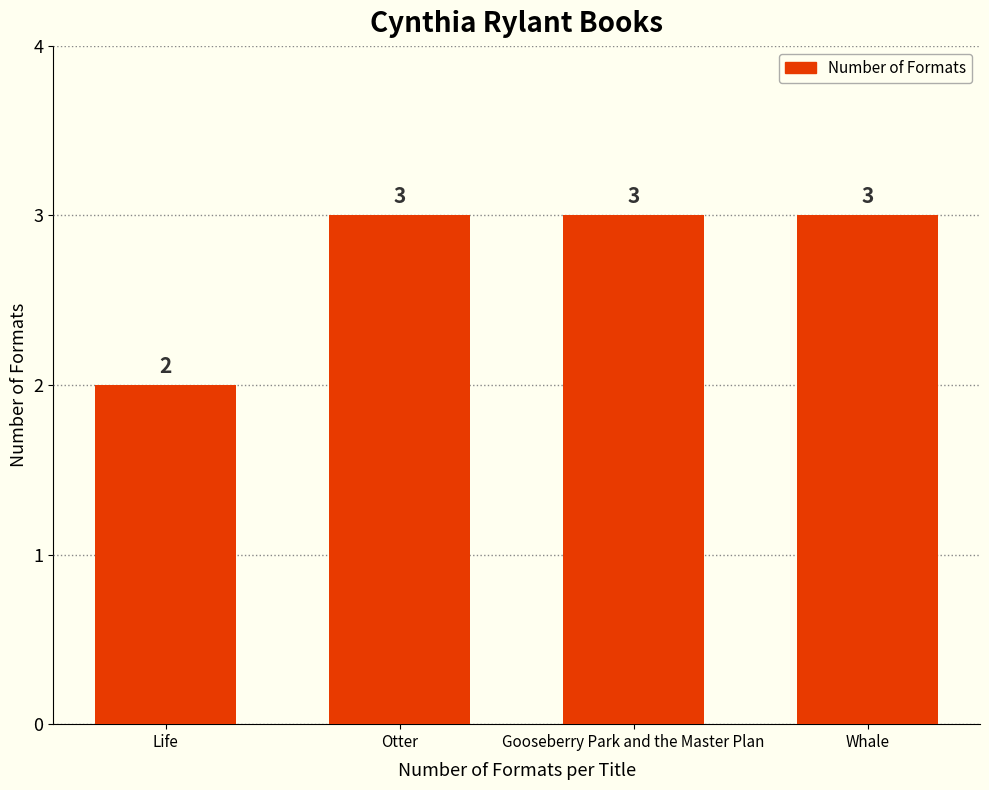

The value at Otter is 5. True or false?

False